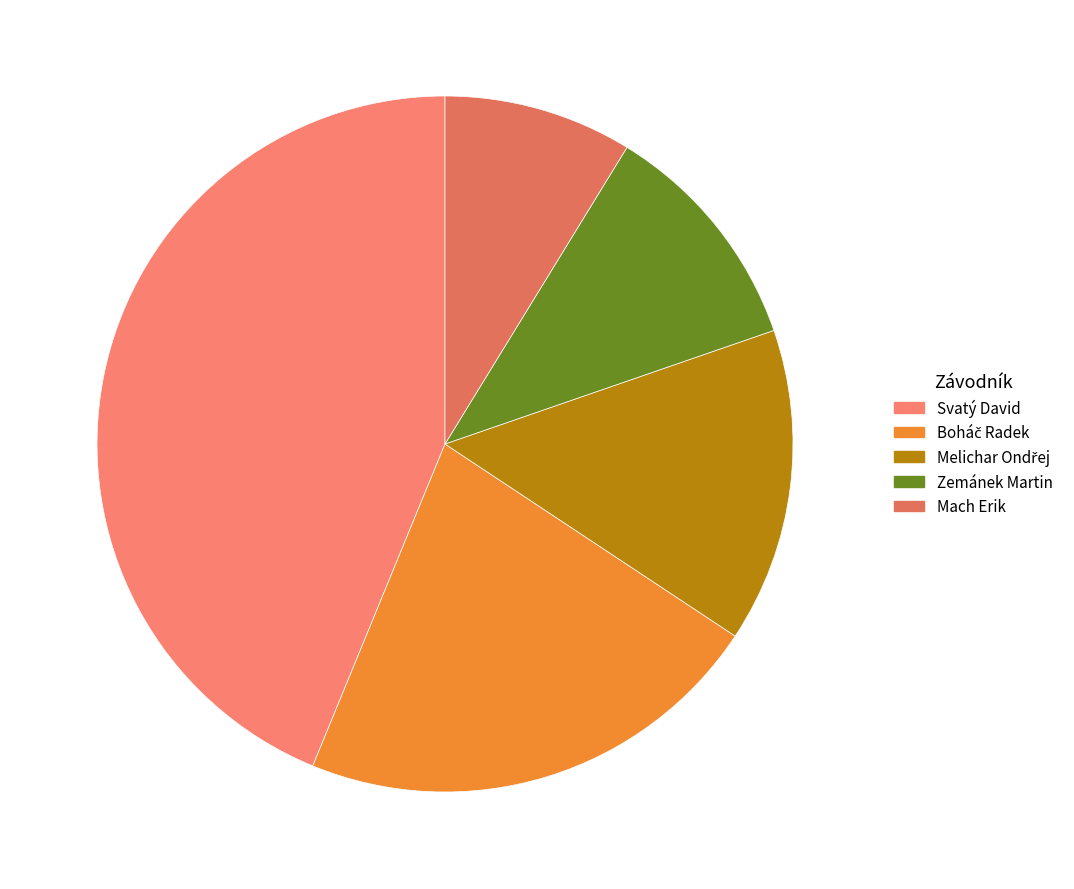

To the nearest percent, what is the average slice percentage?

20%